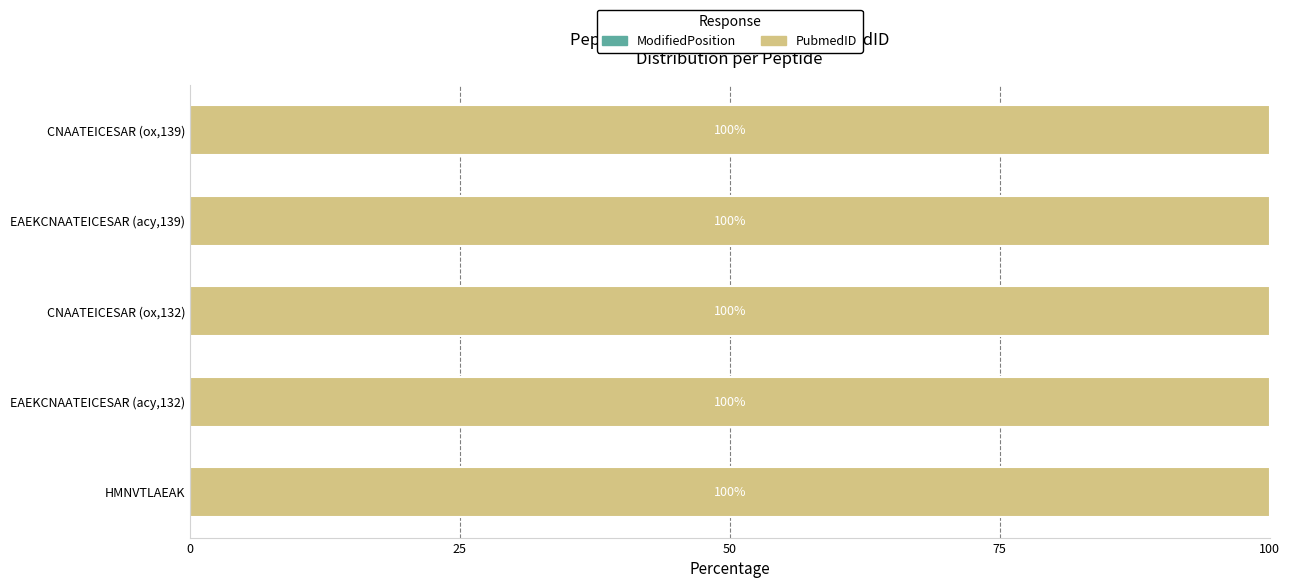

What is the total value across all series at EAEKCNAATEICESAR (acy,132)?

100.0